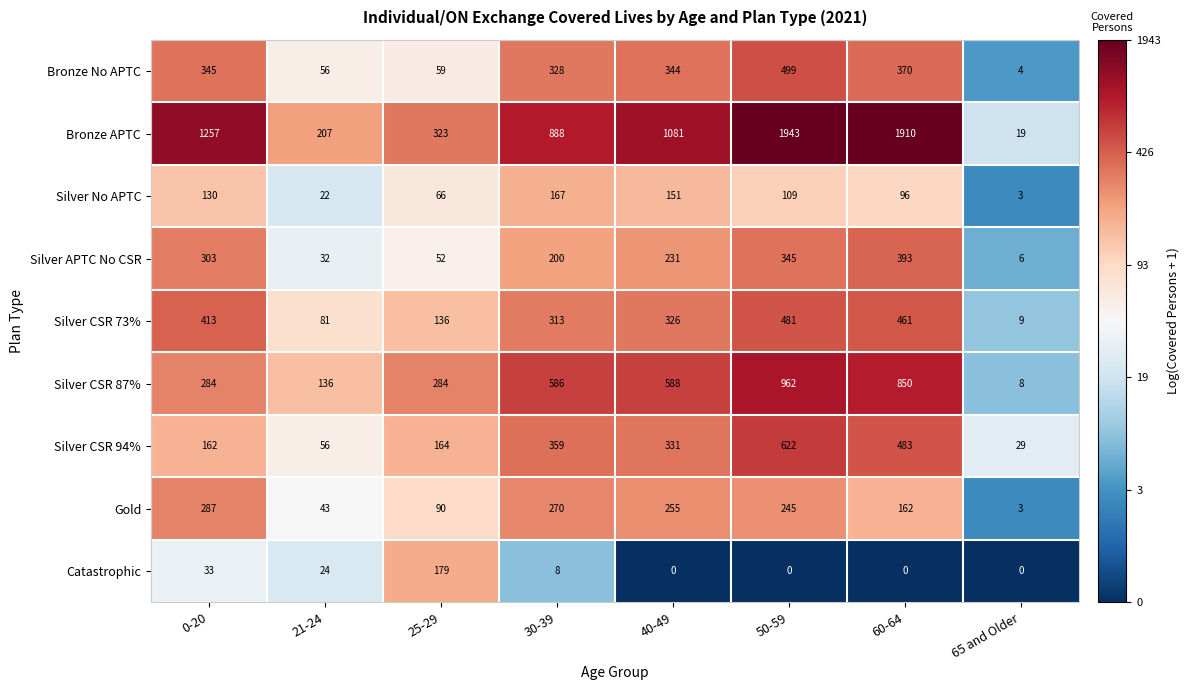

Is the value of Bronze No APTC at 0-20 greater than the value of Silver CSR 73% at 25-29?

Yes